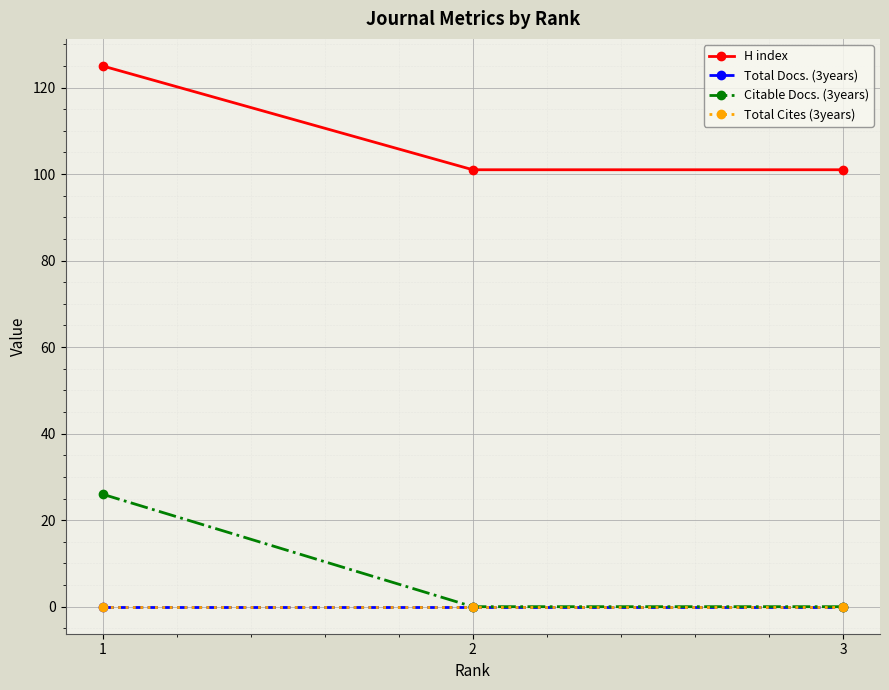

How many lines are shown in the chart?

4